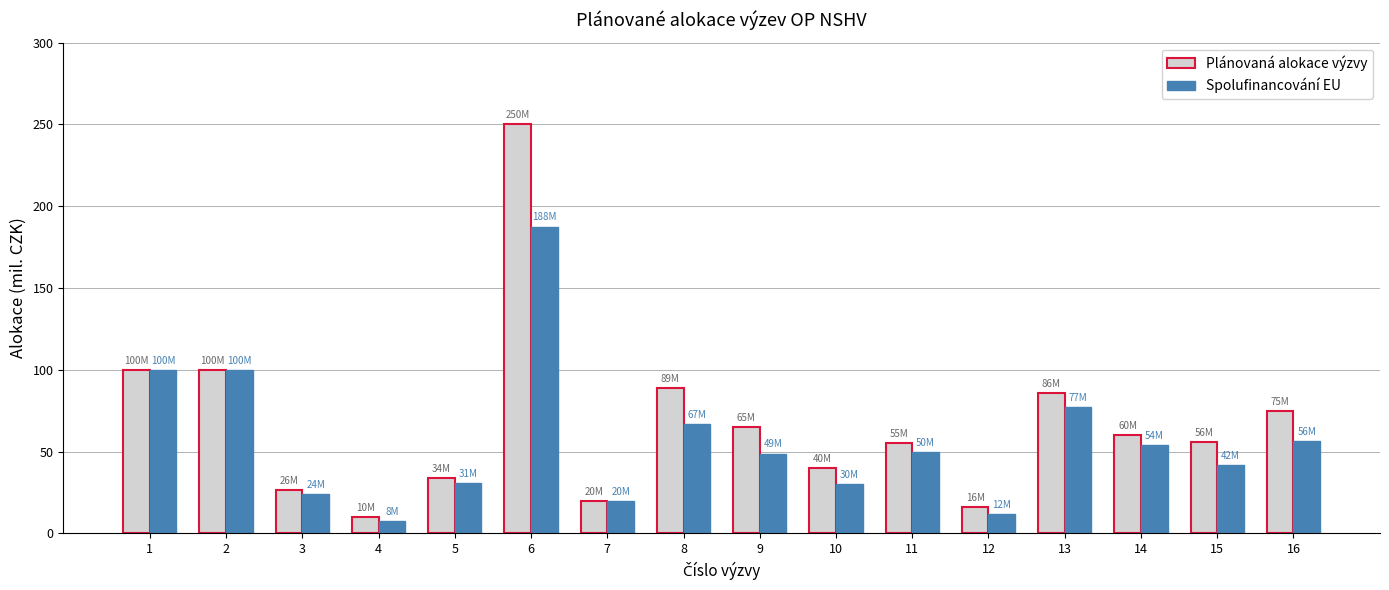

What are all the series names shown in the legend?

Plánovaná alokace výzvy, Spolufinancování EU